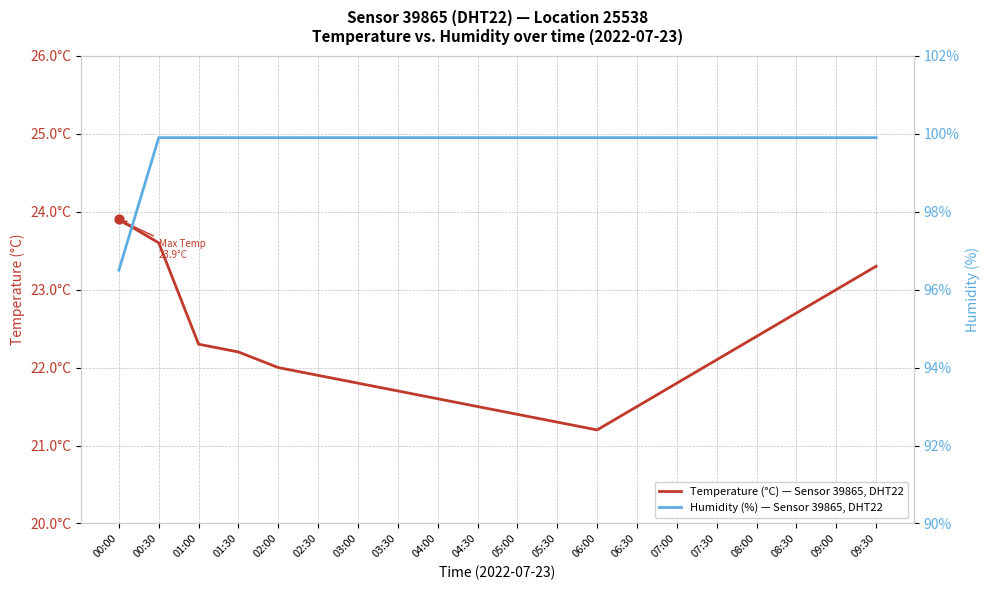

At which category is the sum across all series the highest?

00:30